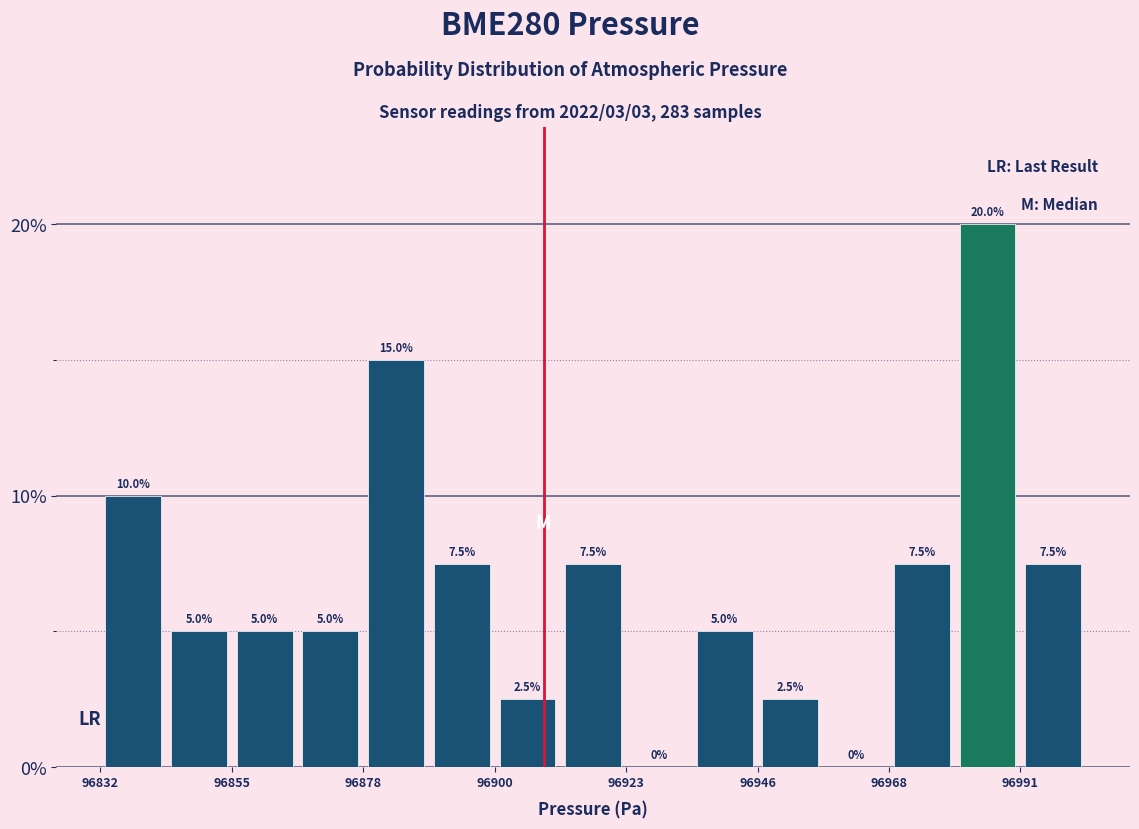

Read against the x-axis, roughly where is the centre of the tallest bar?

96985